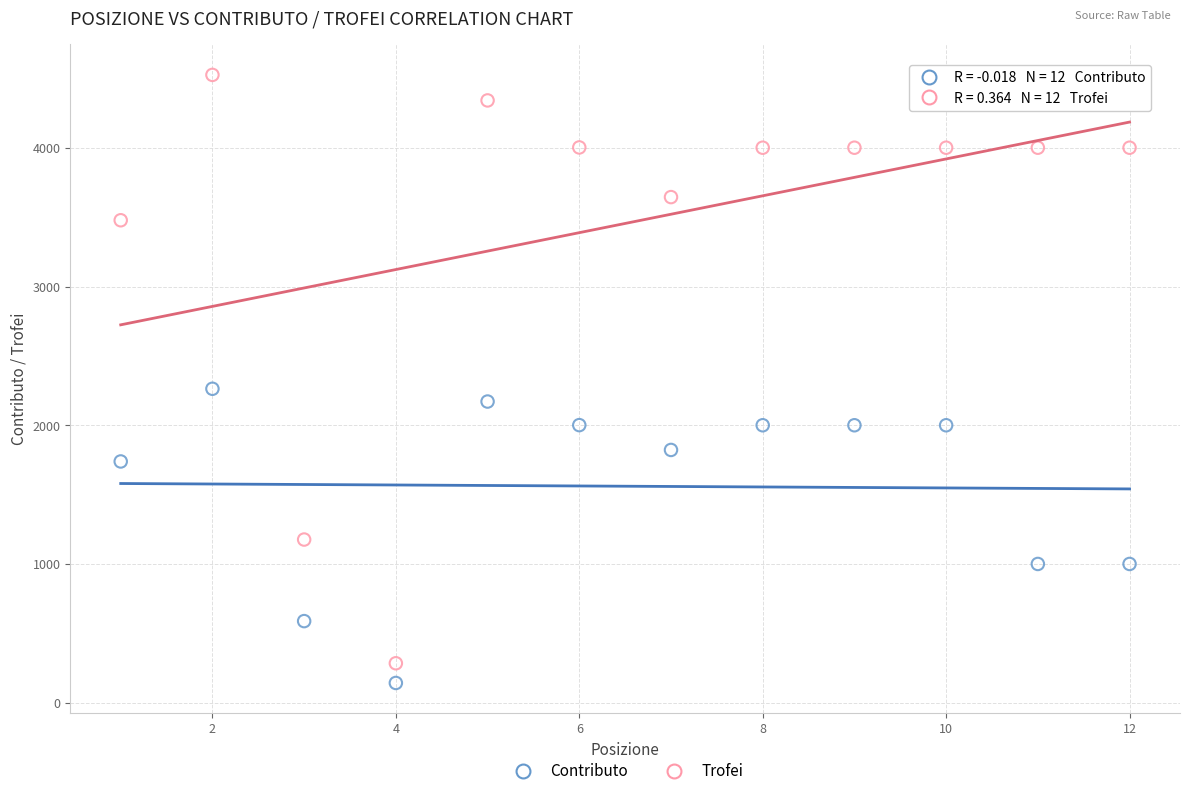

Which series reaches the minimum Y coordinate?

Contributo